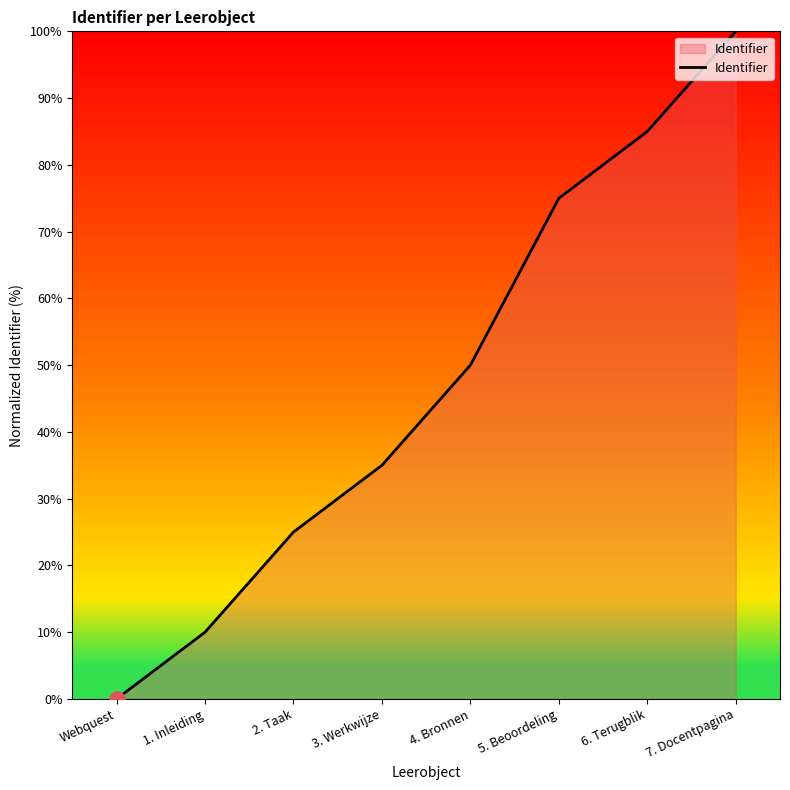

Which has a higher value, 5. Beoordeling or 1. Inleiding?

5. Beoordeling